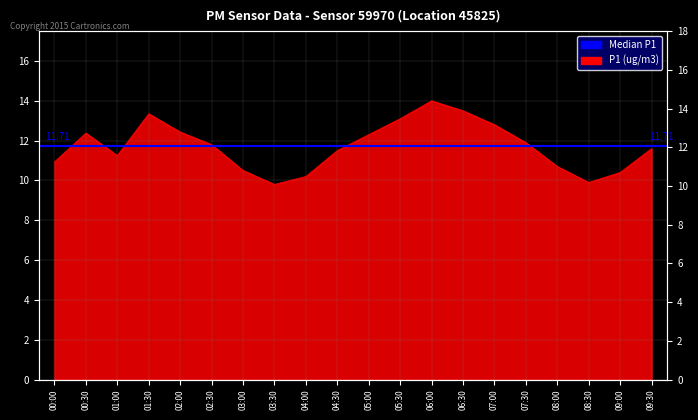

Rank the categories by value from highest to lowest.

06:00, 06:30, 01:30, 05:30, 07:00, 02:00, 00:30, 05:00, 07:30, 02:30, 09:30, 04:30, 01:00, 00:00, 08:00, 03:00, 09:00, 04:00, 08:30, 03:30